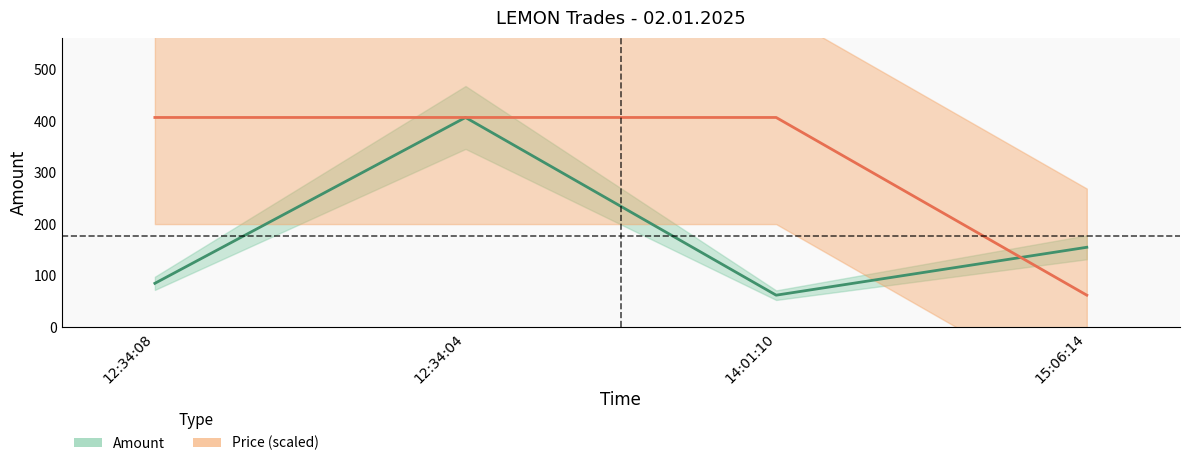

What is the value of the Price point at the 3rd from the left?

407.0